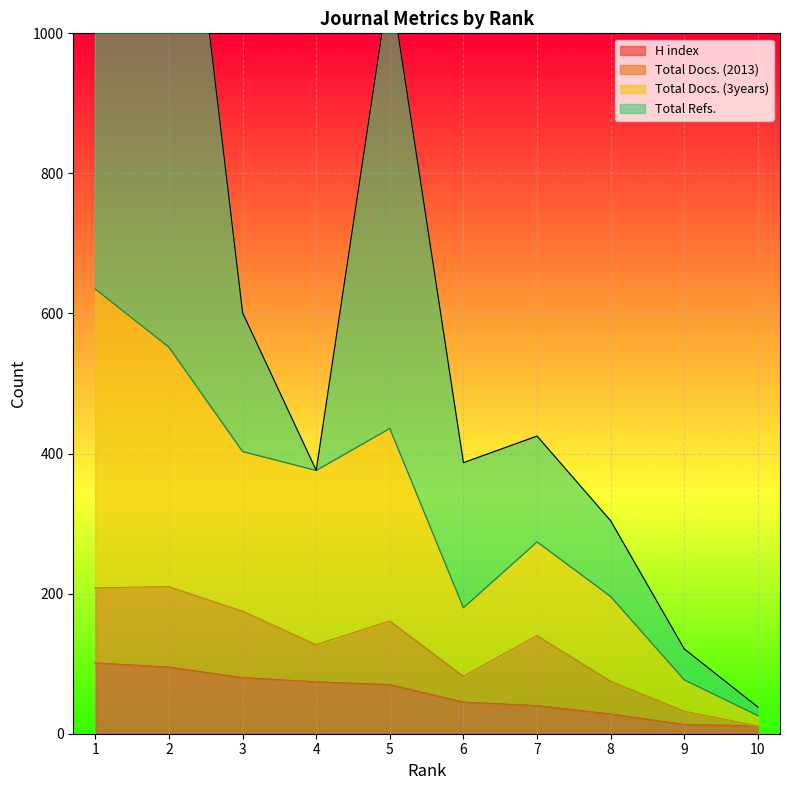

What is the approximate value of H index at 9?

13